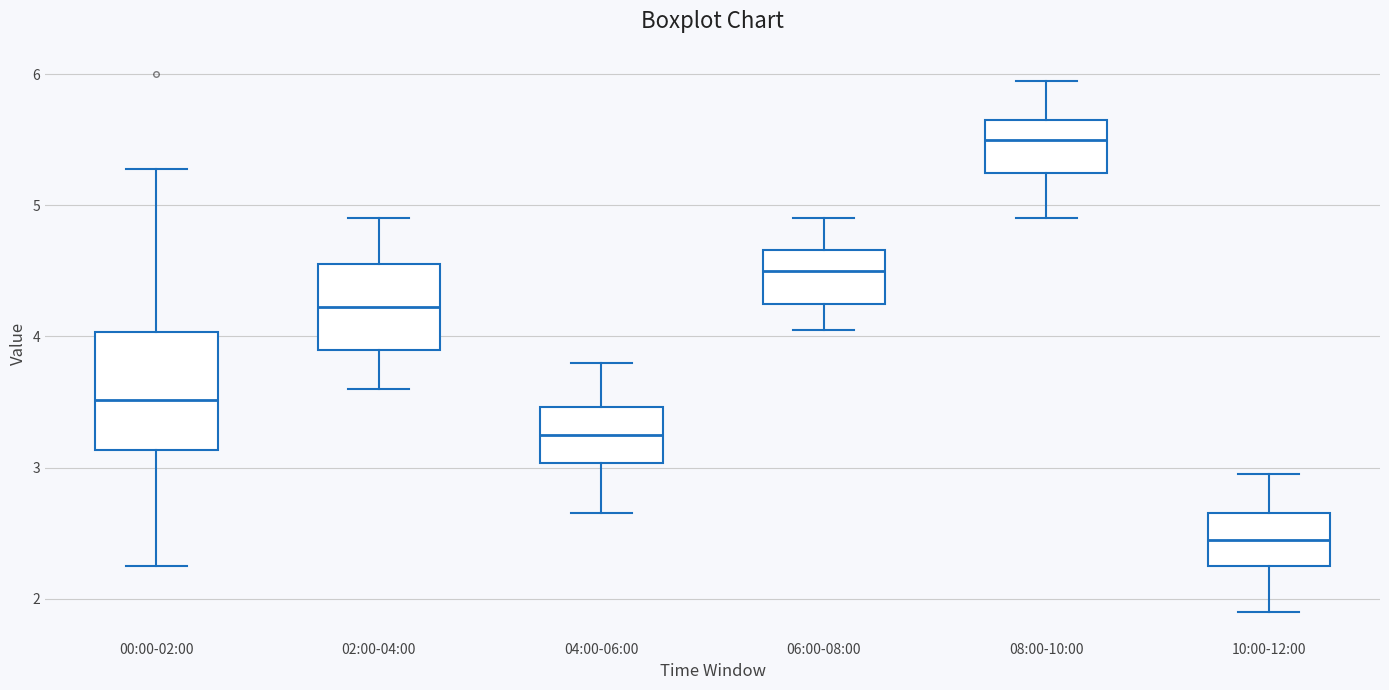

Where is the upper edge of the box for 00:00-02:00 on the y-axis? The values are not printed on the chart, so give them approximately, as read against the axis.

4.0